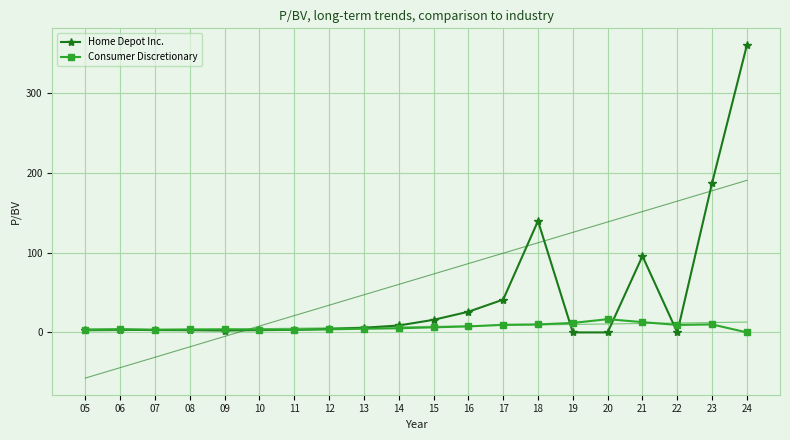

At how many categories does at least one series exceed 306?

1